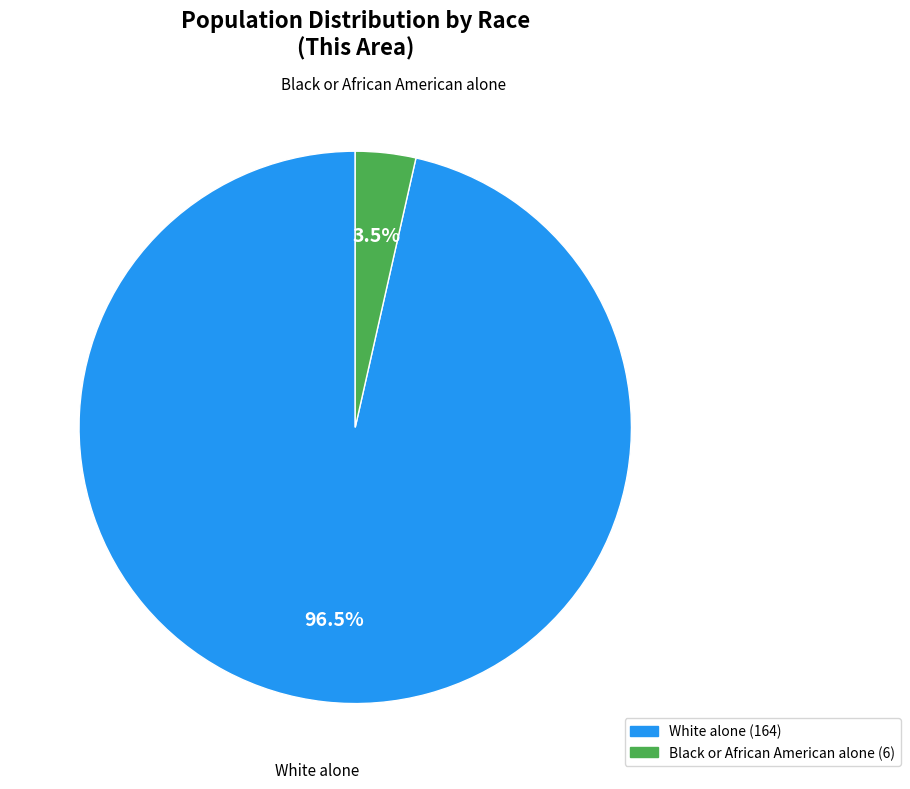

Is Black or African American alone the majority of the pie?

No